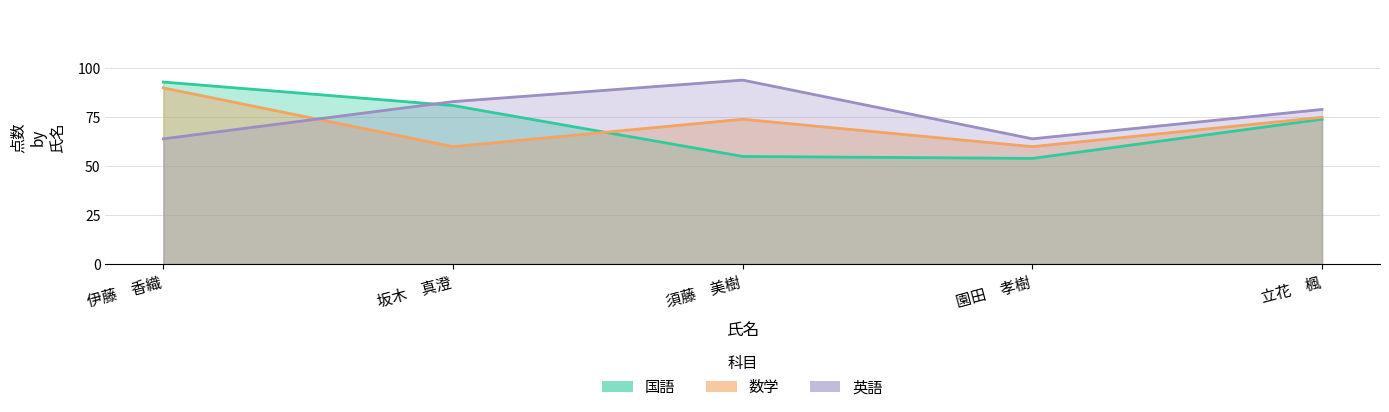

What are all the series names shown in the legend?

国語, 数学, 英語